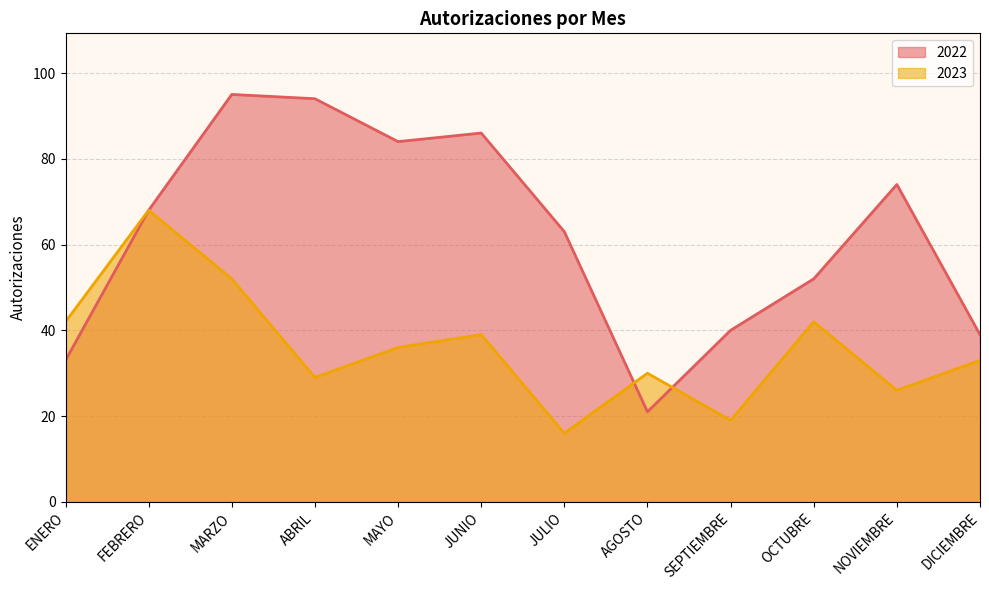

How many distinct data groups are displayed?

2